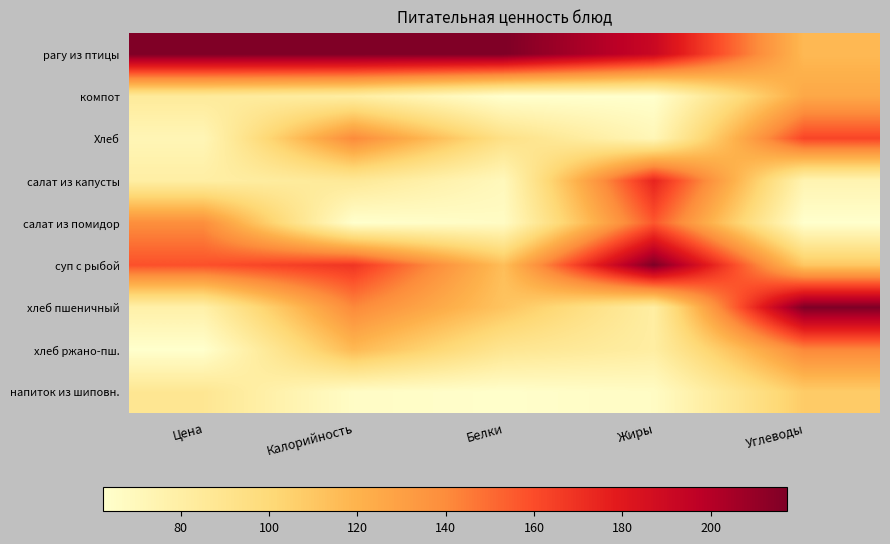

At which category is the sum across all series the highest?

Углеводы